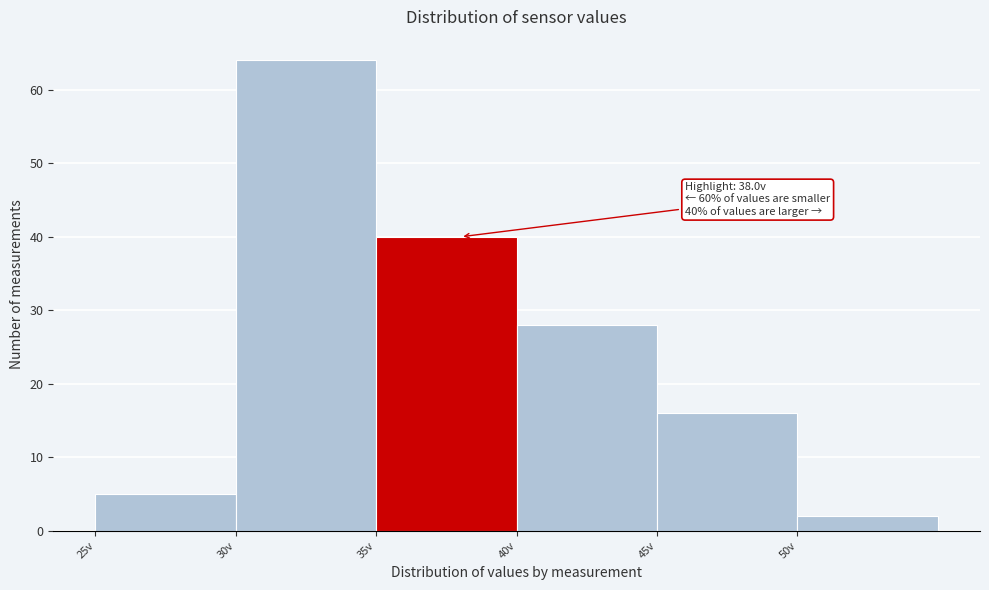

Which range on the x-axis has the tallest bar?

30 to 35